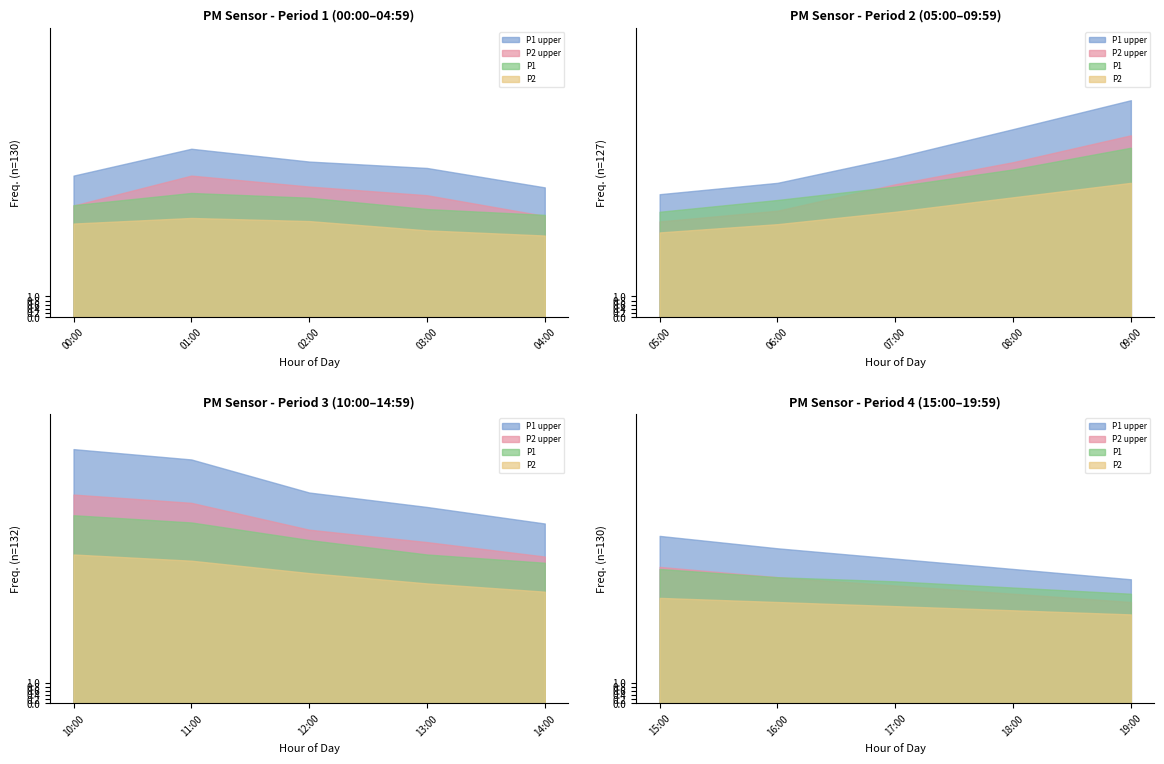

The value of P2 at 08:00 is 5.8. True or false?

True